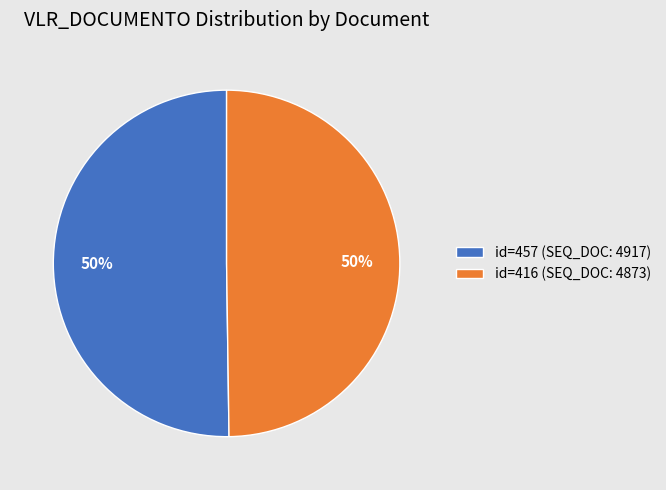

To the nearest percent, what is the average slice percentage?

50%